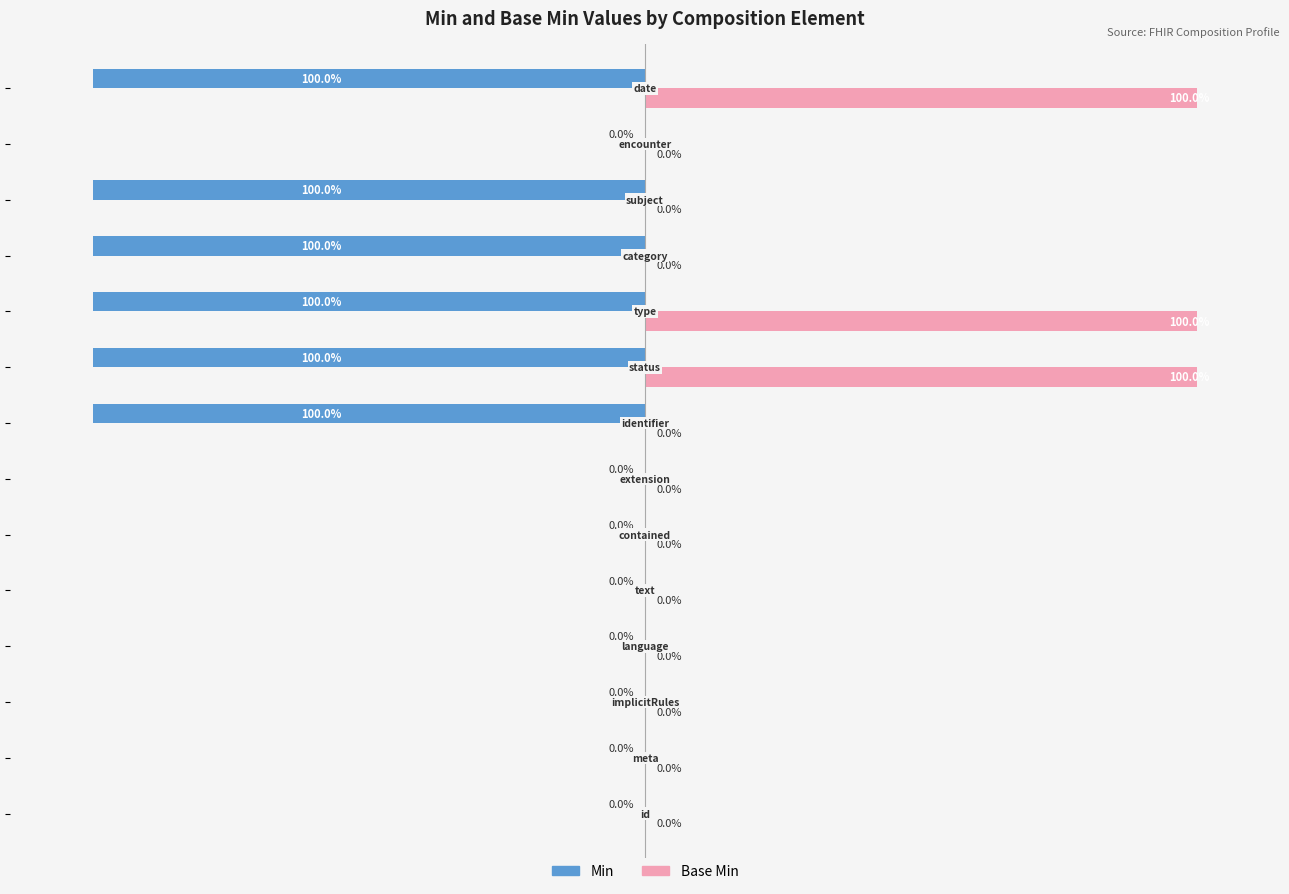

Which series has the largest total across all categories?

Base Min